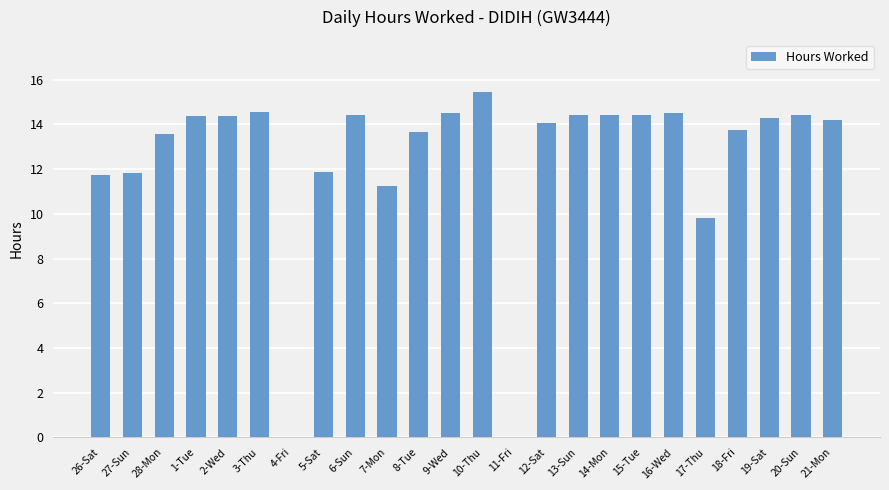

What is the average value?

12.5